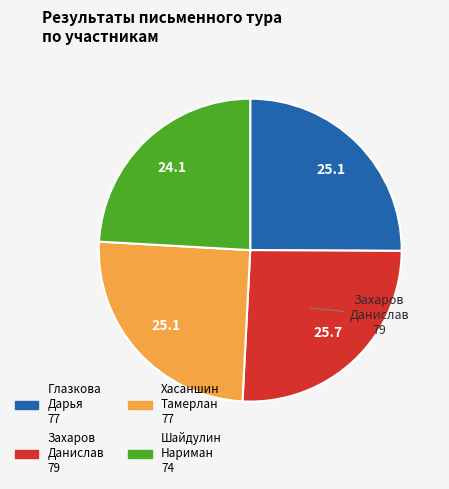

Count the number of slices in the pie.

4